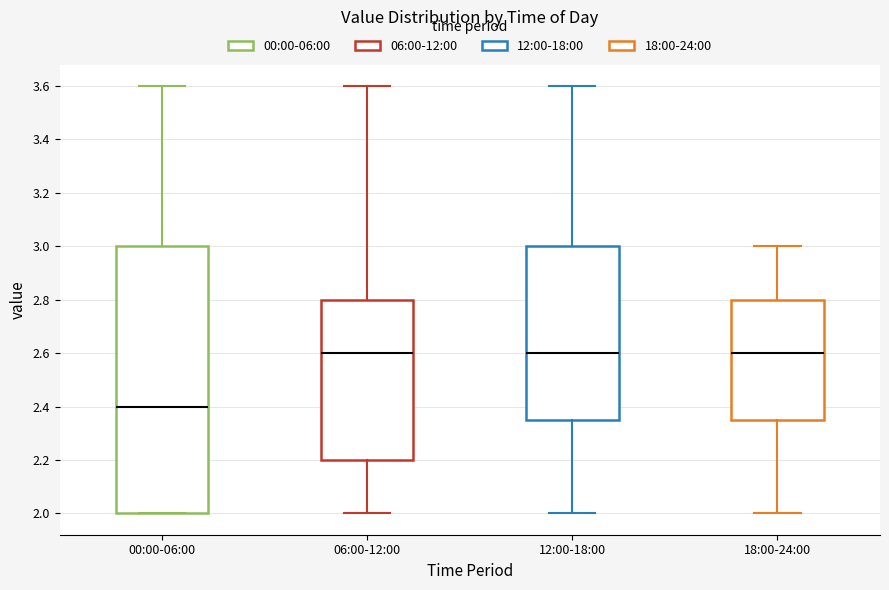

Reading left to right, transcribe this box plot: for each box, give where its median line is, the range the box spans, and where its two whiskers end, as read against the y-axis. The values are not printed on the chart, so give them approximately, as read against the axis.

00:00-06:00: median 2.40, box 2.00 to 3.00, whiskers 2.00 to 3.60
06:00-12:00: median 2.60, box 2.20 to 2.80, whiskers 2.00 to 3.60
12:00-18:00: median 2.60, box 2.36 to 3.00, whiskers 2.00 to 3.60
18:00-24:00: median 2.60, box 2.36 to 2.80, whiskers 2.00 to 3.00